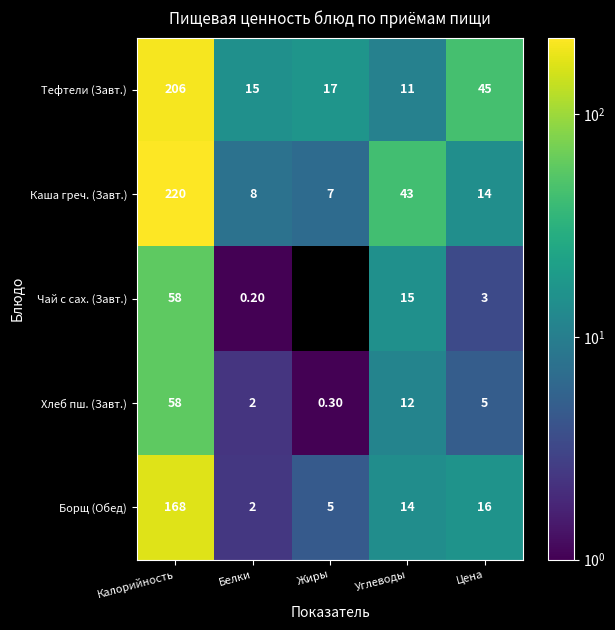

At which label does Каша греч. (Завт.) reach its peak?

Калорийность